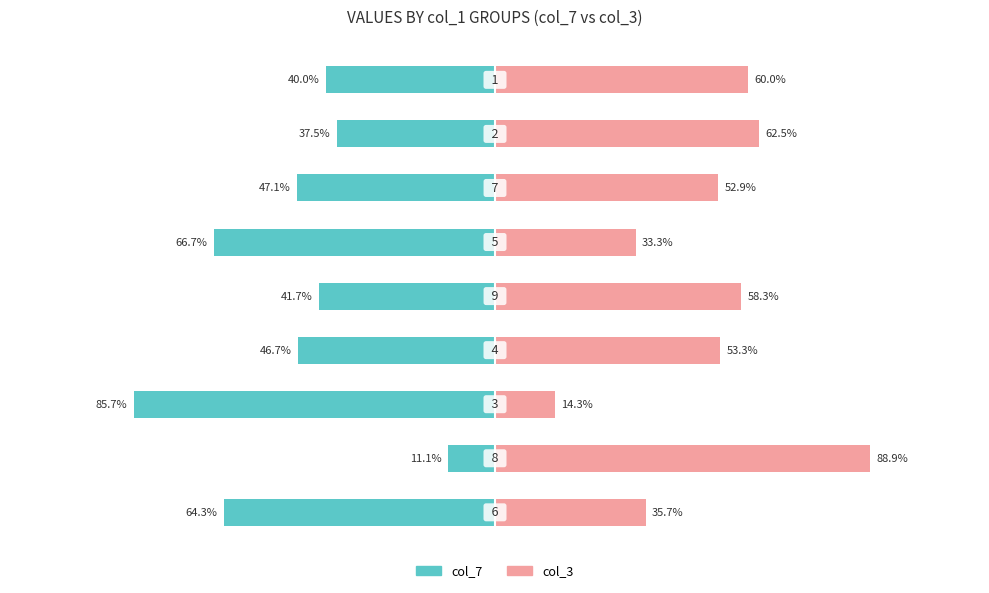

The value of col_3 at 3 is 78.5. True or false?

False